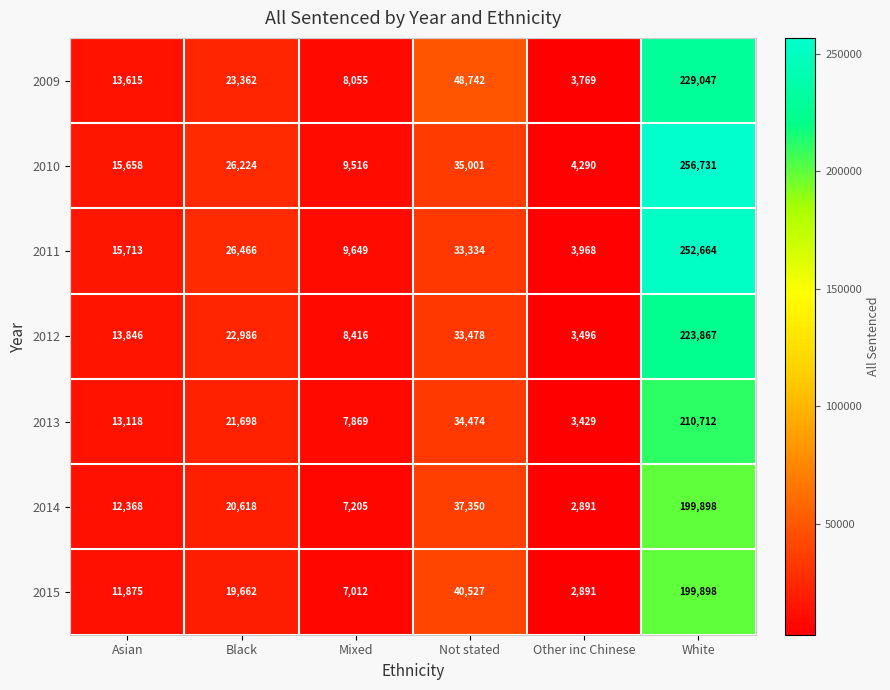

What is the difference between the 2015 values at Black and Not stated?

20865